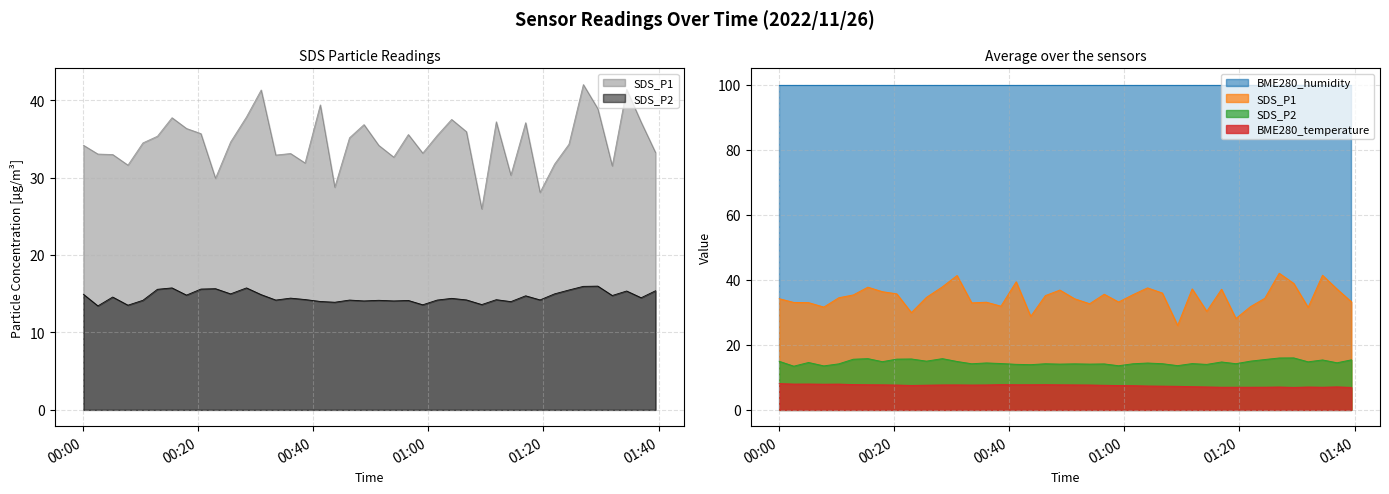

What is the sum of the SDS_P2 values at 2022/11/26 00:18:01 and 2022/11/26 01:14:20?

28.8